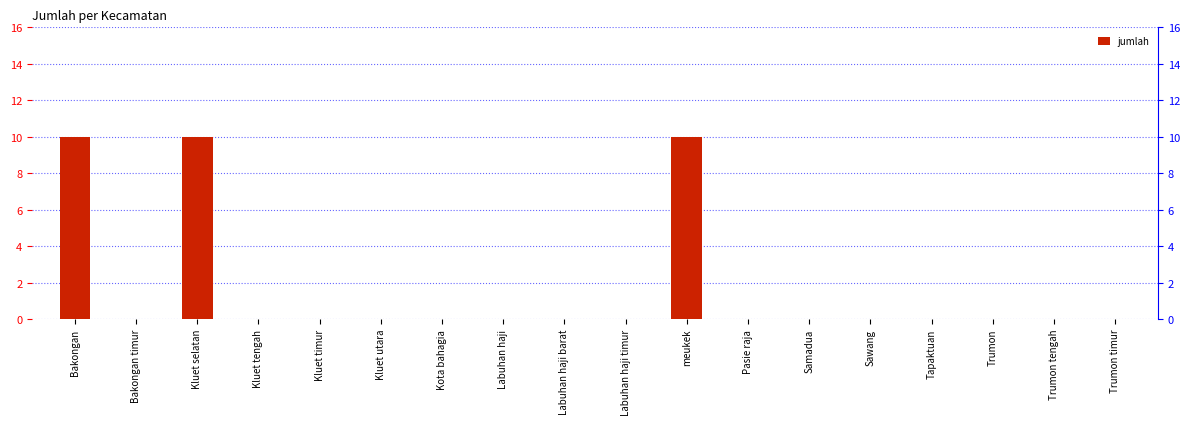

Rank the categories by value from lowest to highest.

Bakongan timur, Kluet tengah, Kluet timur, Kluet utara, Kota bahagia, Labuhan haji, Labuhan haji barat, Labuhan haji timur, Pasie raja, Samadua, Sawang, Tapaktuan, Trumon, Trumon tengah, Trumon timur, Bakongan, Kluet selatan, meukek